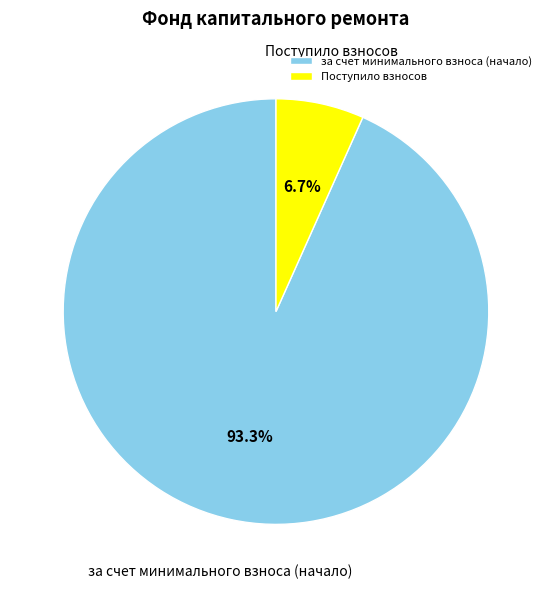

What is the smallest slice in the pie chart?

Поступило взносов